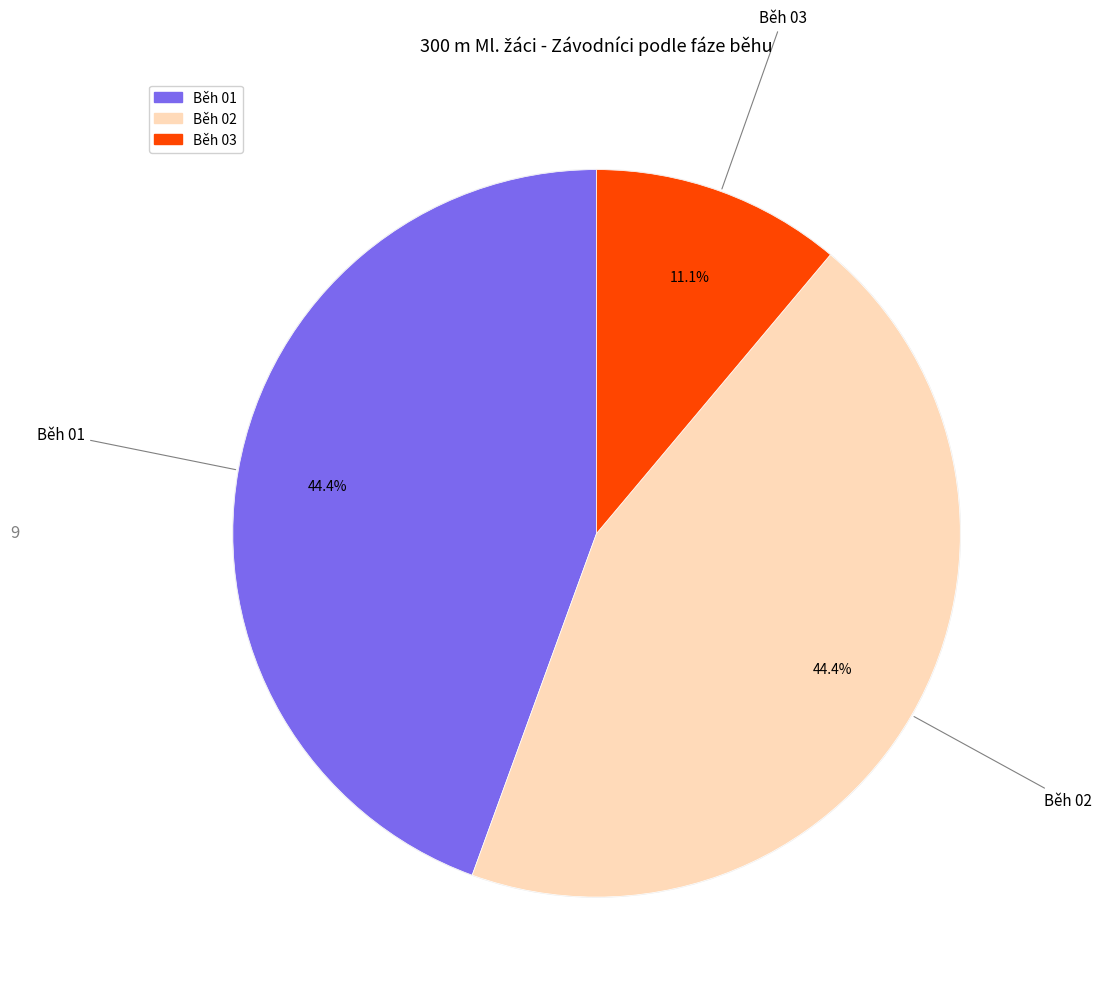

What is the smallest slice in the pie chart?

Běh 03